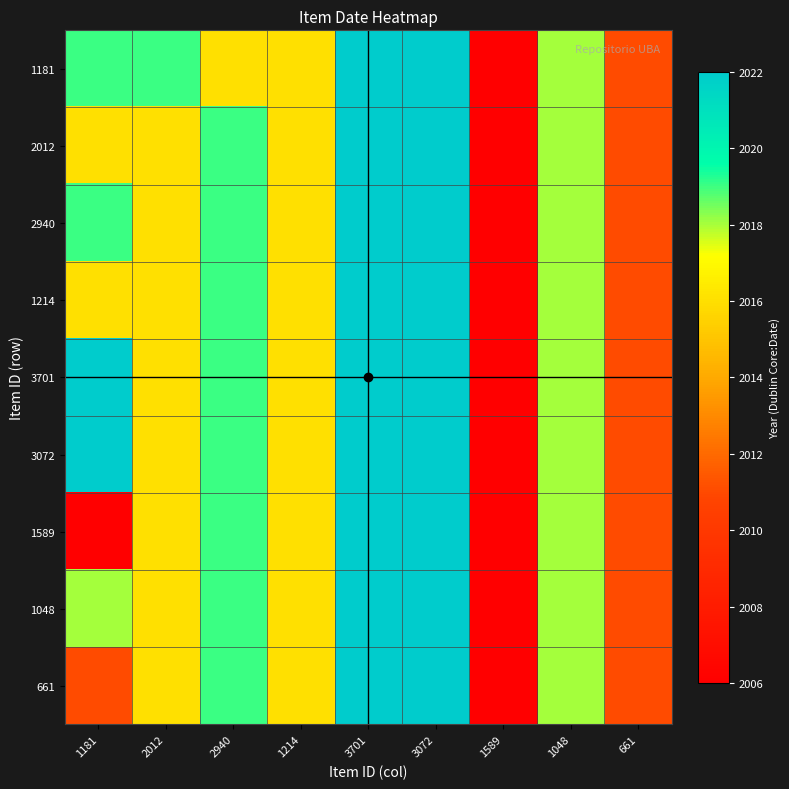

Between 2012 and 3072, which is larger?

3072